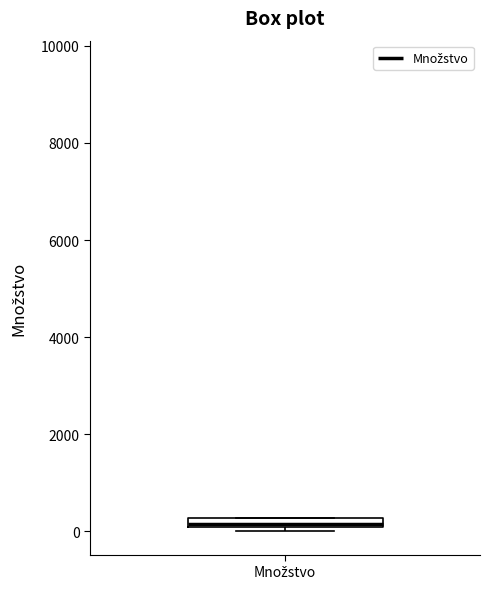

Where is the upper edge of the box for Množstvo on the y-axis? The values are not printed on the chart, so give them approximately, as read against the axis.

200